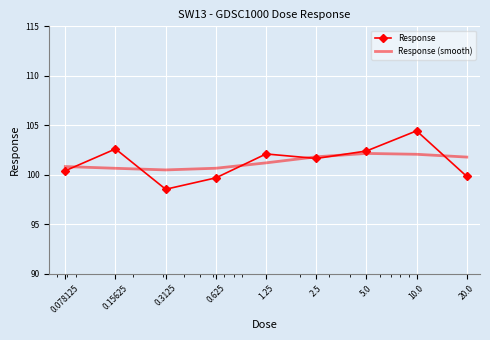

List the series in order of their peak value, highest first.

Response, Response (smooth)